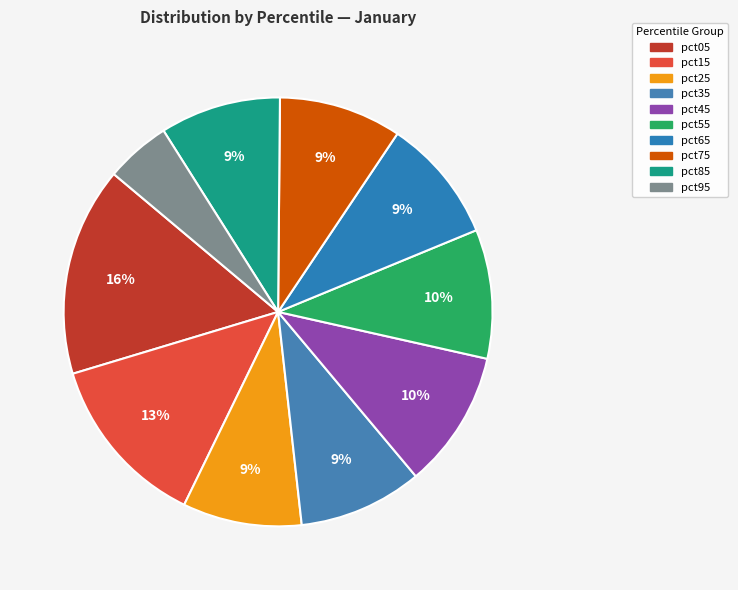

How many segments does this pie chart have?

10